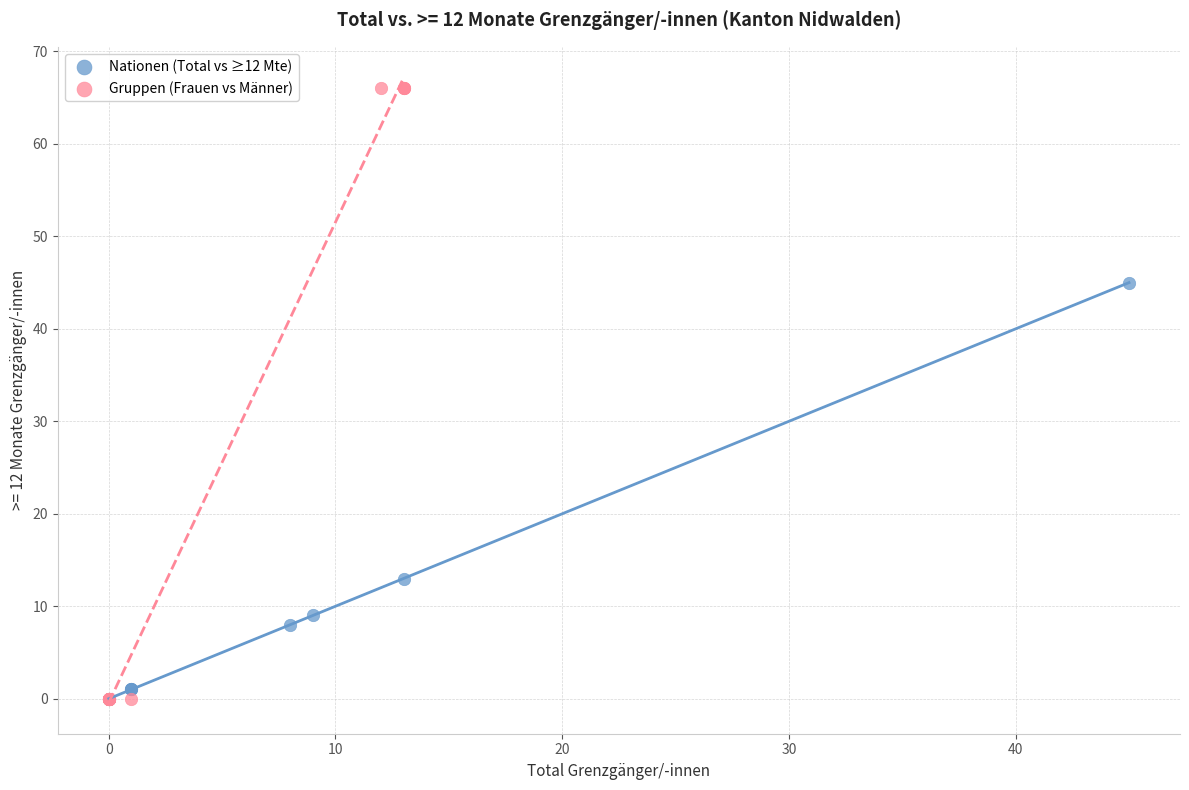

Which series has the widest spread of Y values?

Gruppen (Frauen vs Männer)